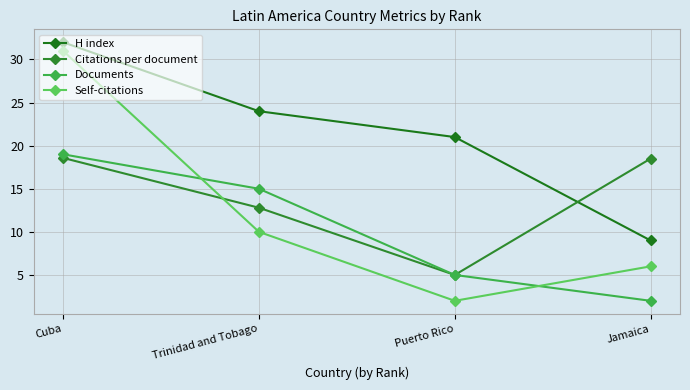

Where is the first local minimum for Citations per document?

Puerto Rico